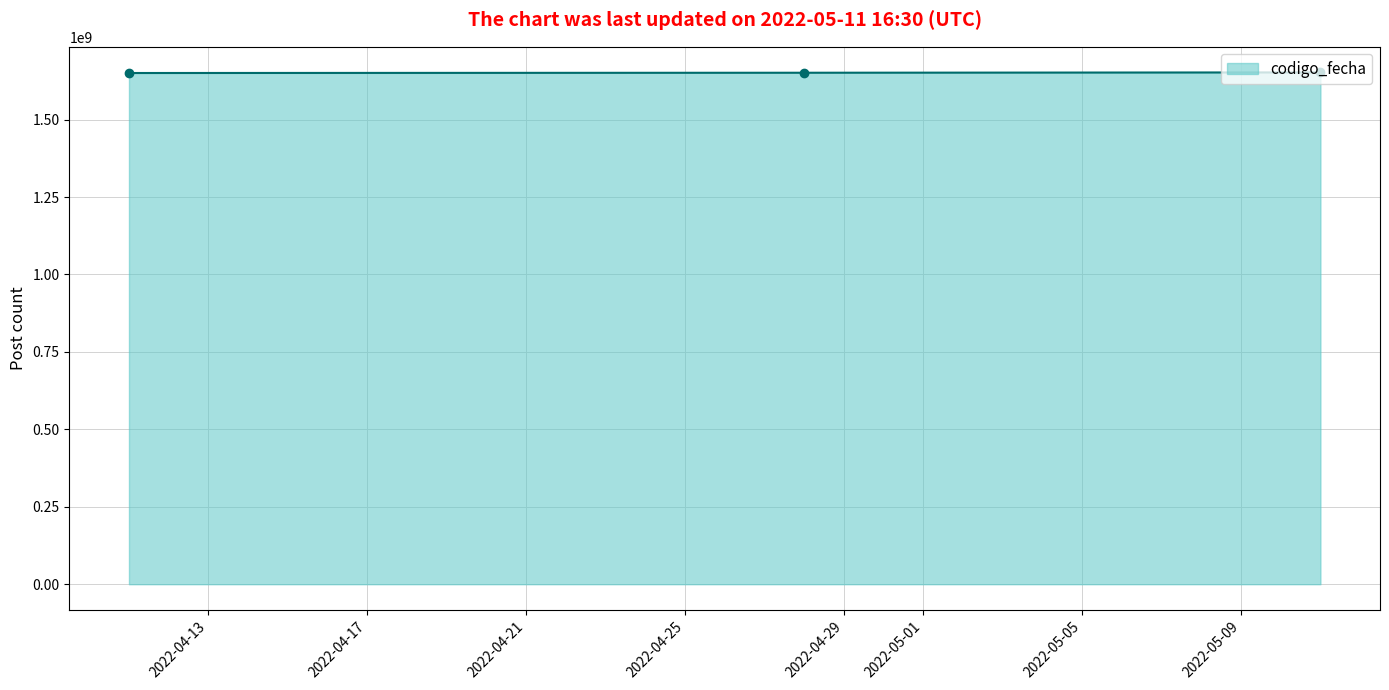

What is the smallest value displayed?

1650369424